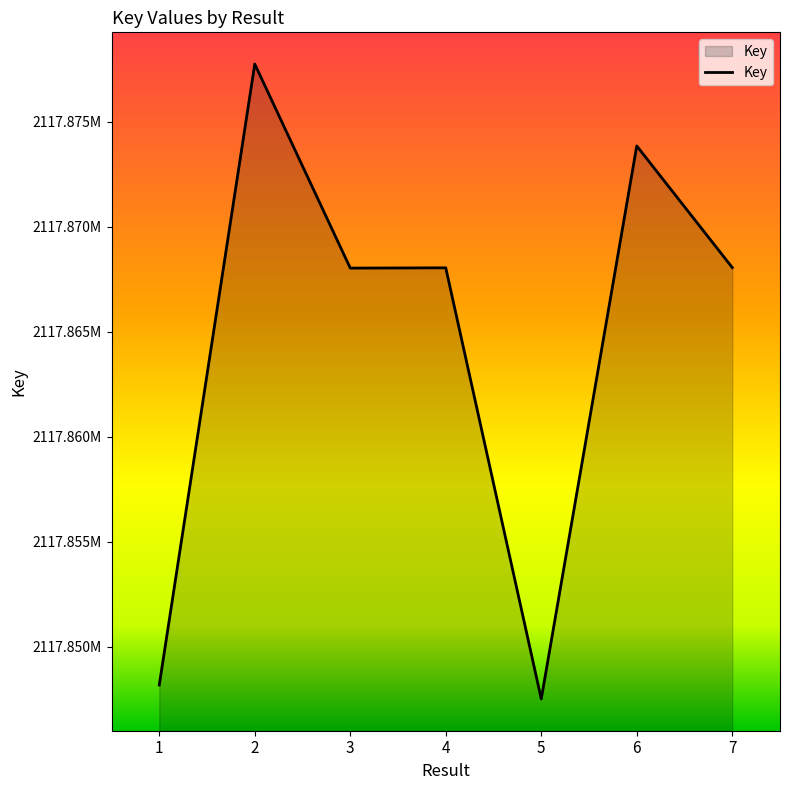

How many points are higher than both their immediate neighbors (excluding endpoints)?

3